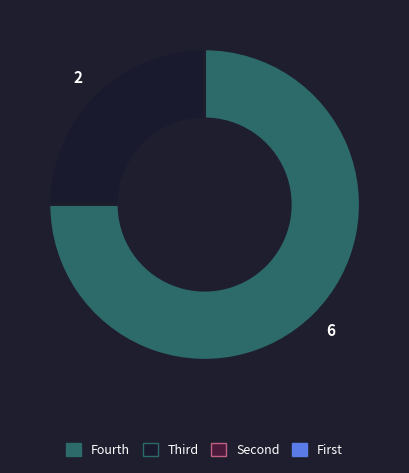

Is there a majority slice in this chart?

Yes